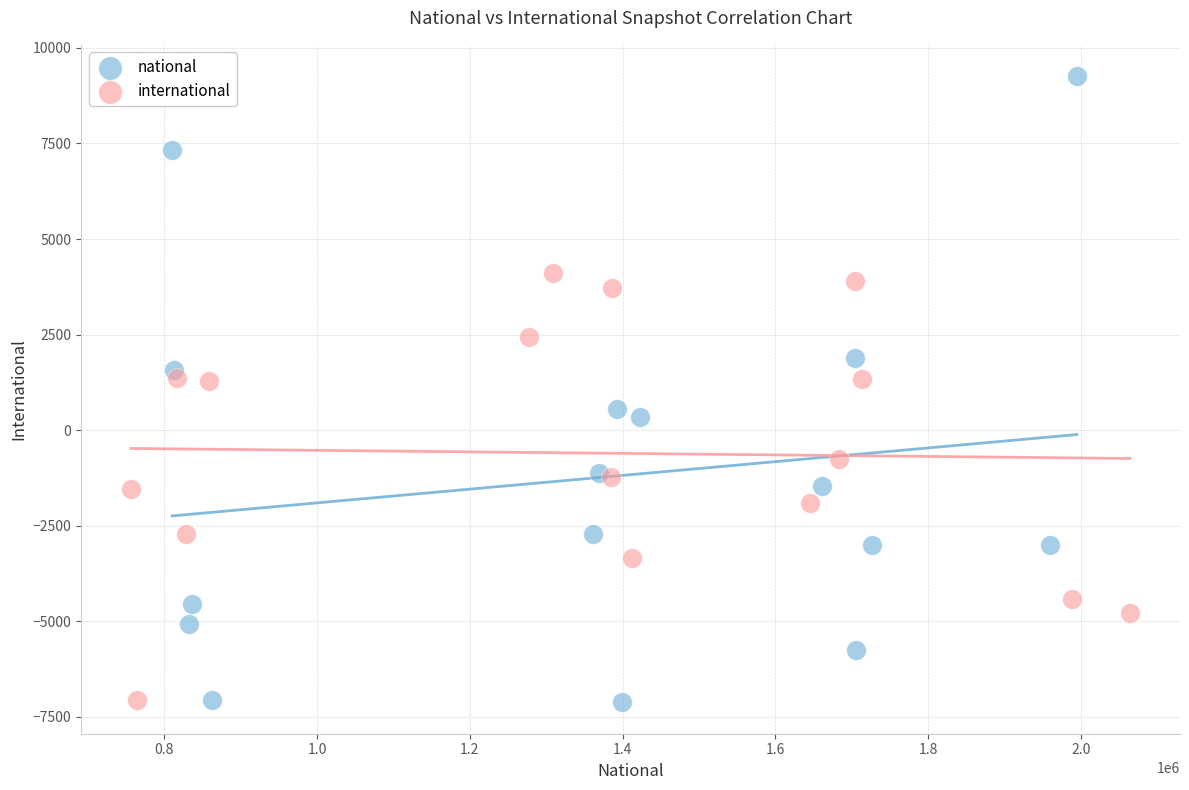

Which series contains the highest Y value?

national